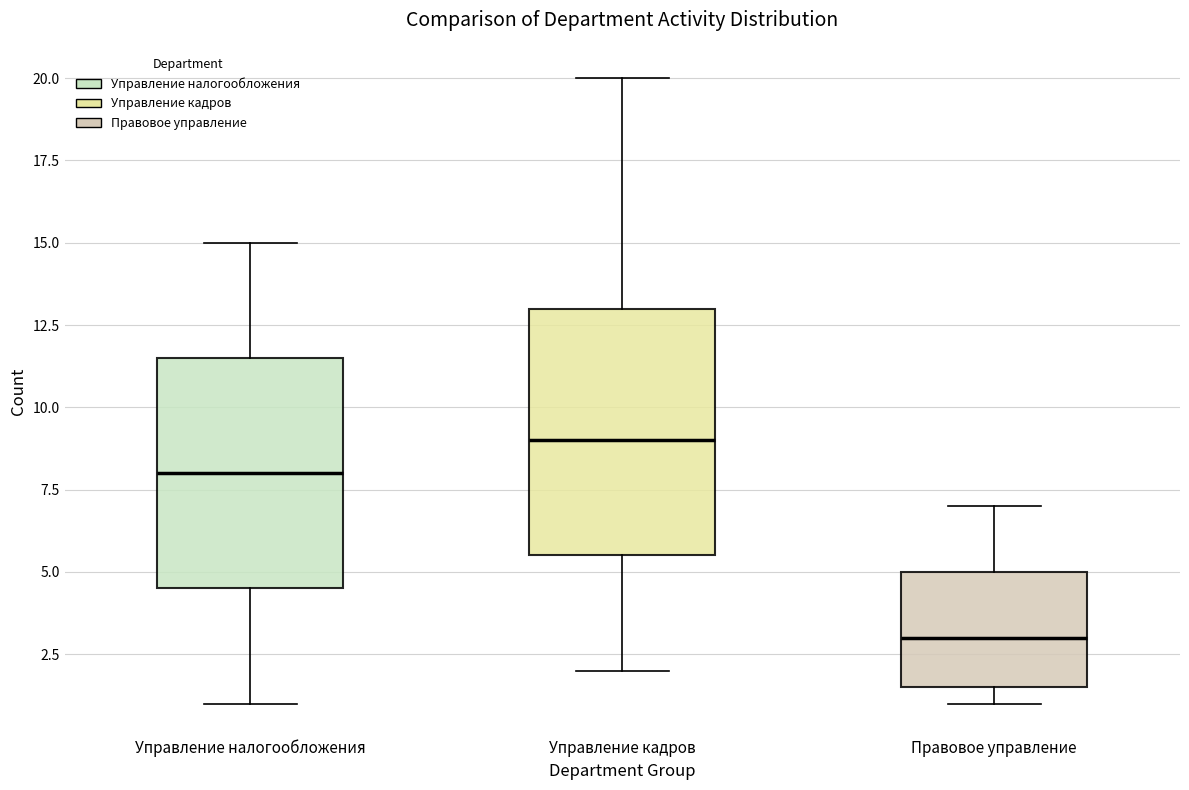

Which box is the tallest, from its lower edge to its upper edge?

Управление кадров